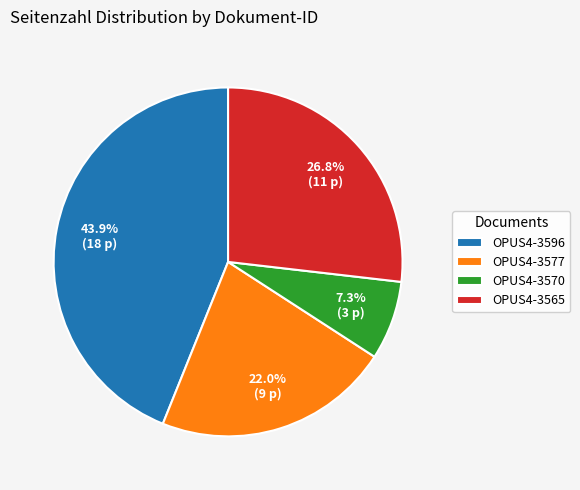

Does OPUS4-3565 account for over 50% of the chart?

No